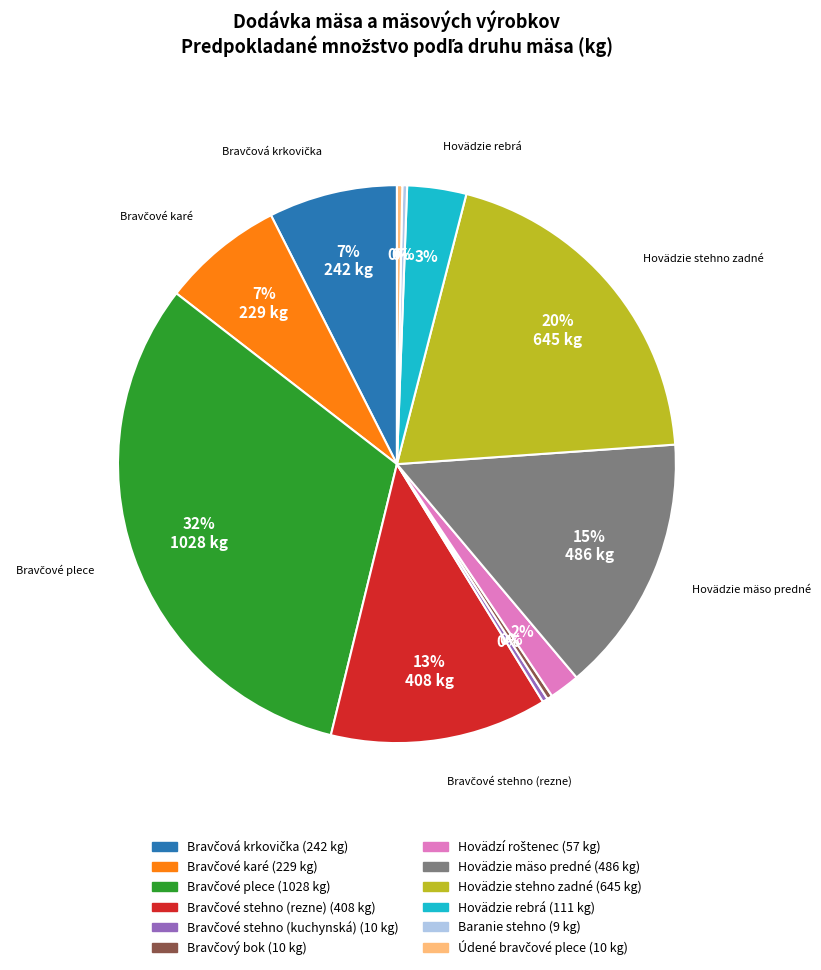

Is there a majority slice in this chart?

No